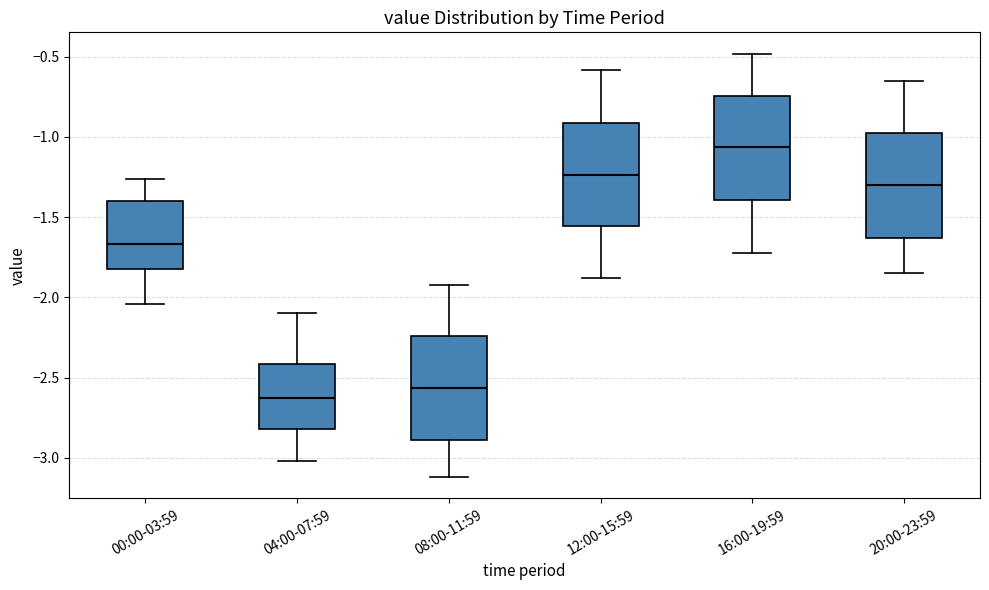

Where is the upper edge of the box for 16:00-19:59 on the y-axis? The values are not printed on the chart, so give them approximately, as read against the axis.

-0.75